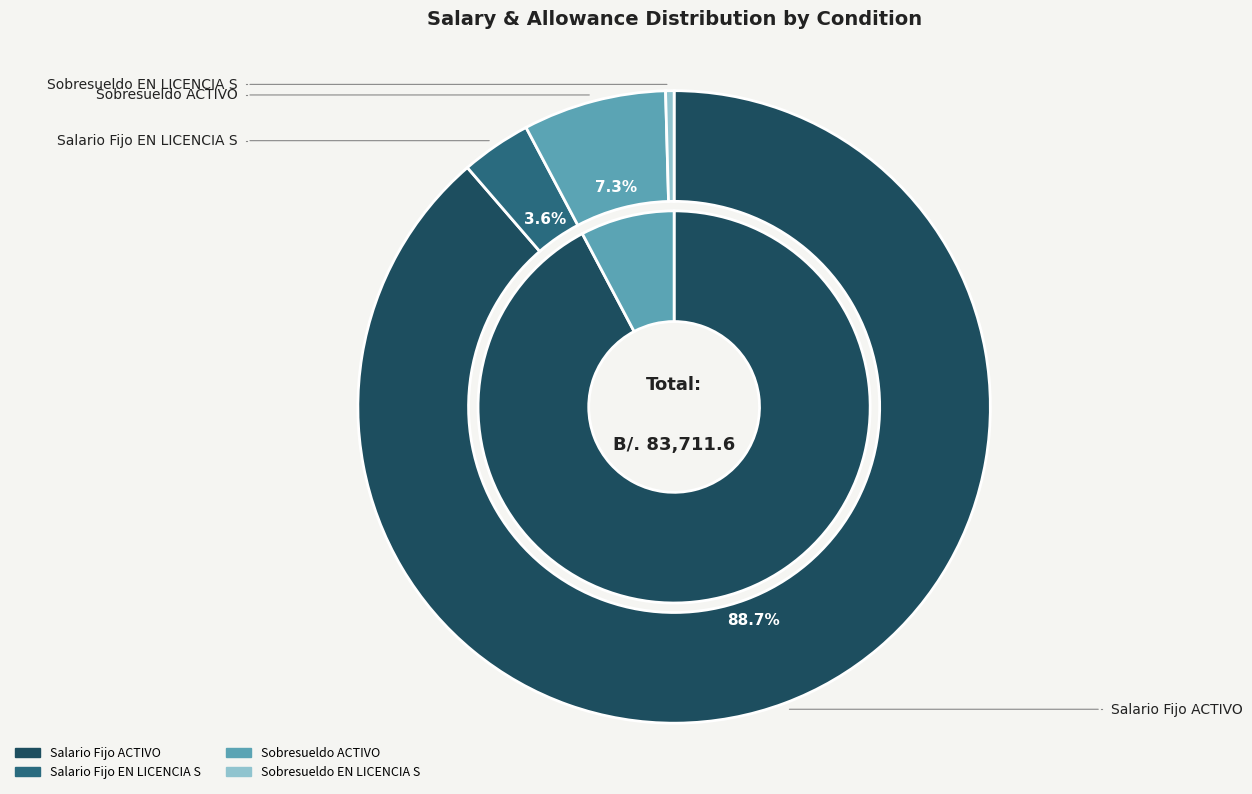

How much of the chart is everything except 29?

96.1%